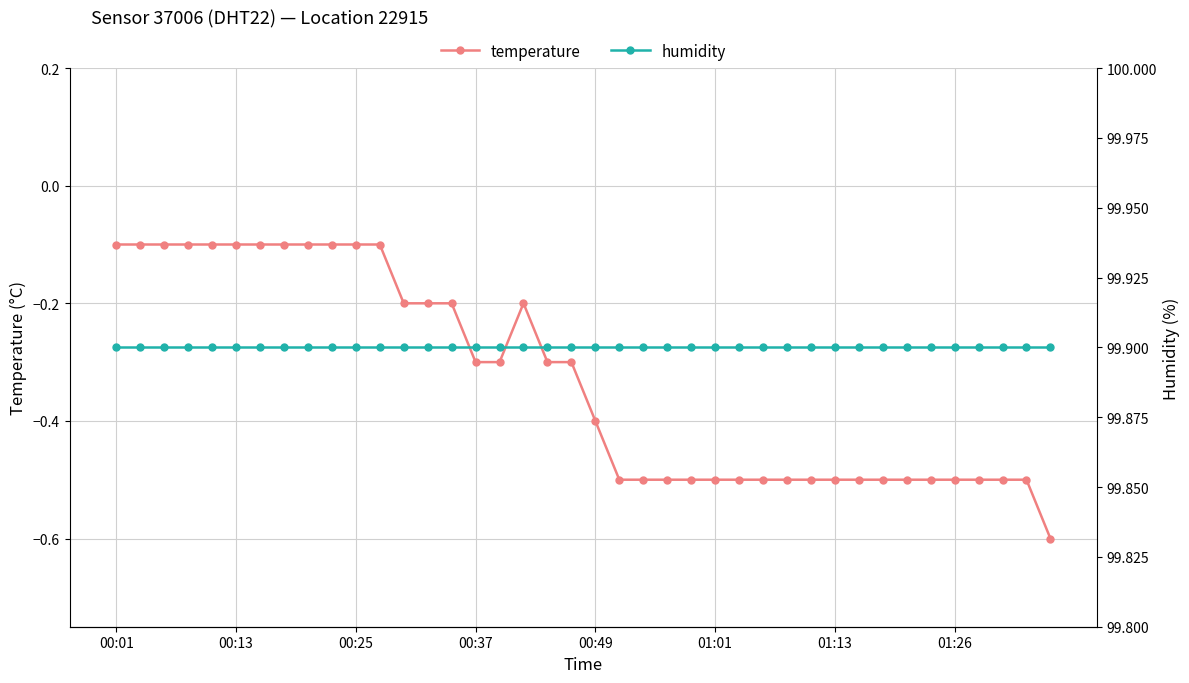

How many data points does each series have?

40